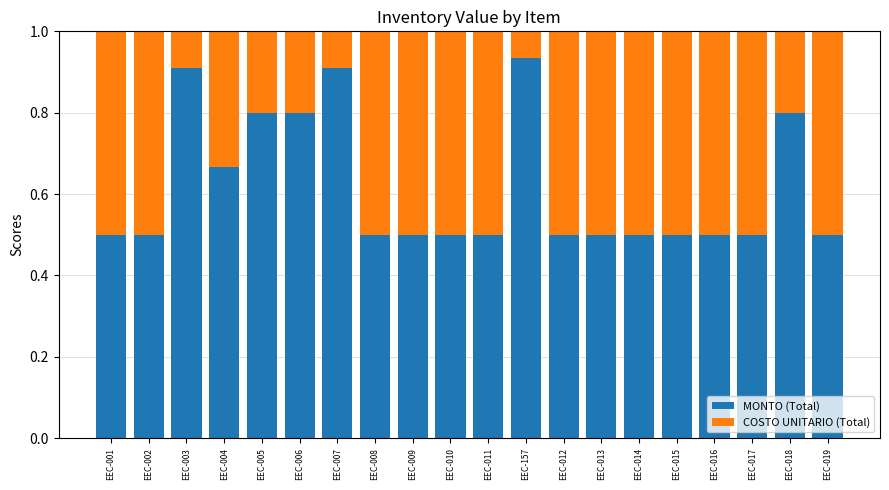

What is the difference between the maximum and minimum values in the MONTO (Total) series?

0.4